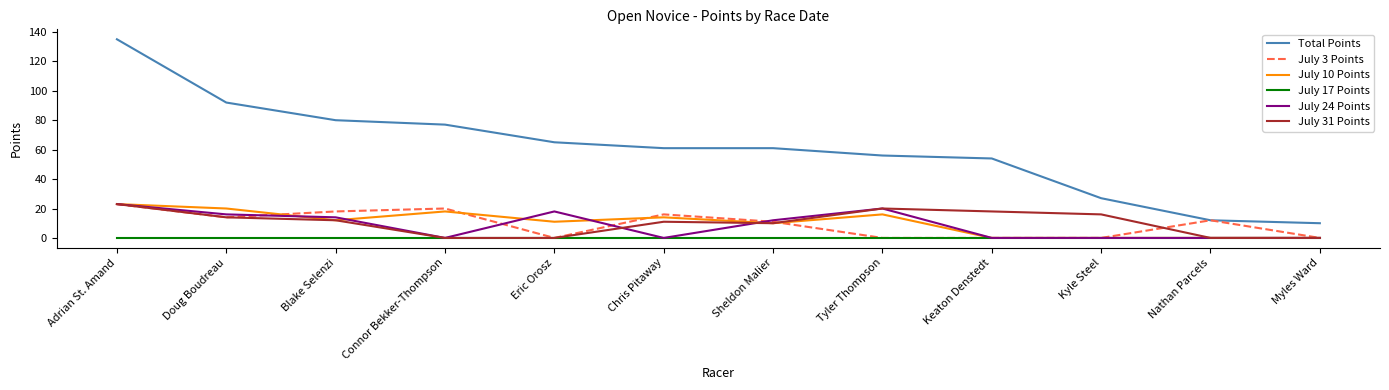

What is the total value across all series at Nathan Parcels?

24